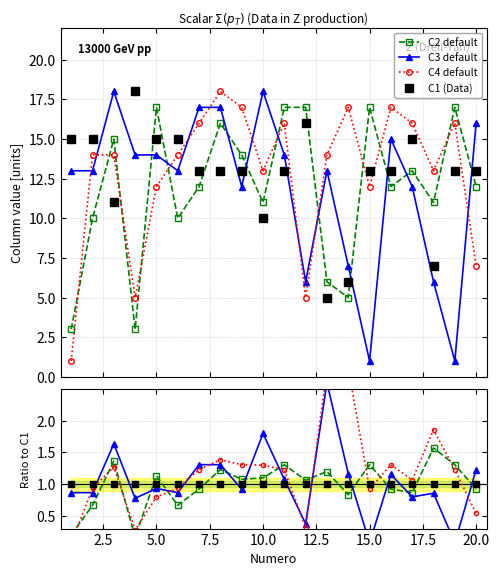

At which label is C3 closest to 9?

14